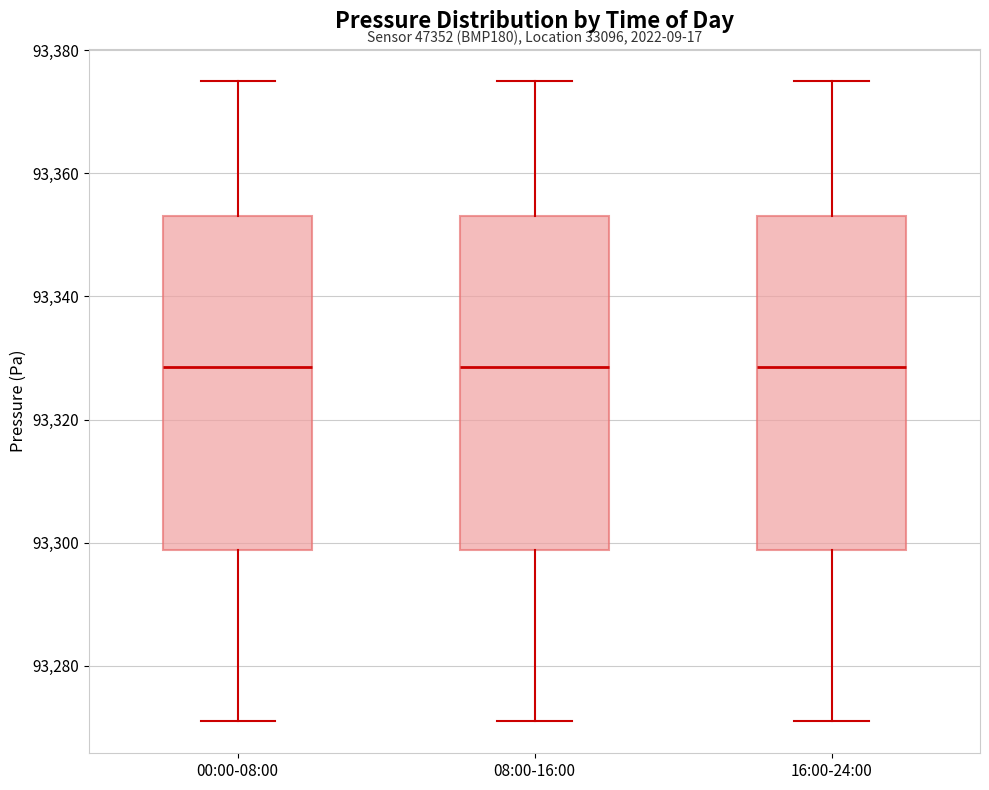

Reading left to right, read every box against the y-axis: the position of its median line, the range the box covers, and the ends of its whiskers. The values are not printed on the chart, so give them approximately, as read against the axis.

00:00-08:00: median 93328, box 93298 to 93354, whiskers 93272 to 93376
08:00-16:00: median 93328, box 93298 to 93354, whiskers 93272 to 93376
16:00-24:00: median 93328, box 93298 to 93354, whiskers 93272 to 93376